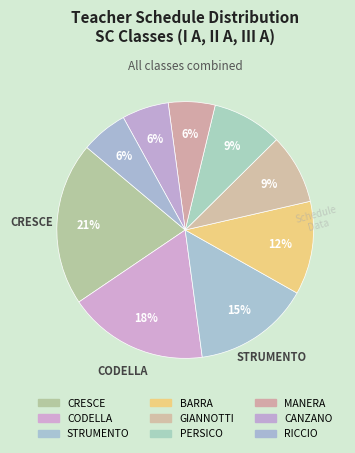

Do CODELLA and BARRA together represent more than half of the pie?

No